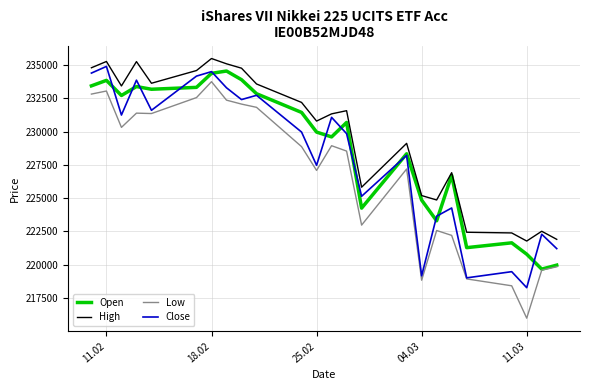

List the series in order of their overall mean, highest first.

High, Open, Close, Low